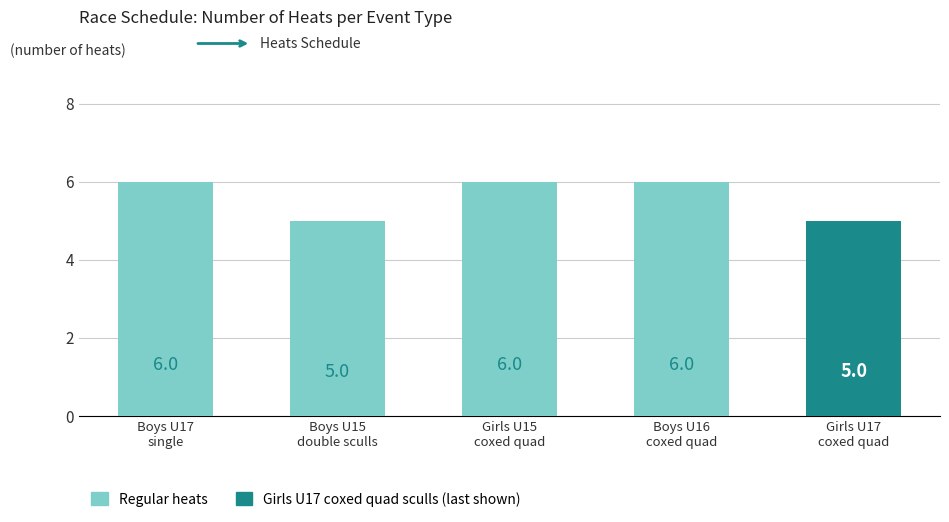

Reading left to right, what are all the values shown in this chart?

Boys U17
single=6	Boys U15
double sculls=5	Girls U15
coxed quad=6	Boys U16
coxed quad=6	Girls U17
coxed quad=5